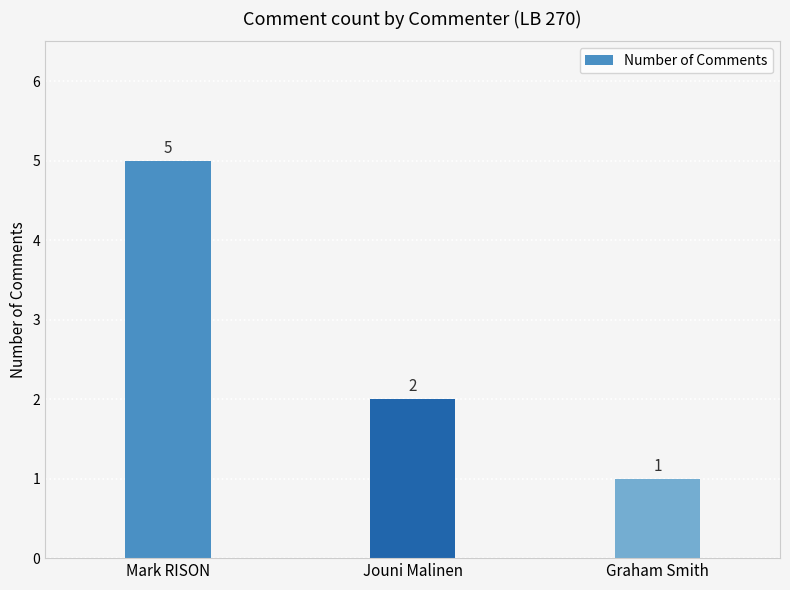

Are the bars grouped side by side (vs. stacked)?

No